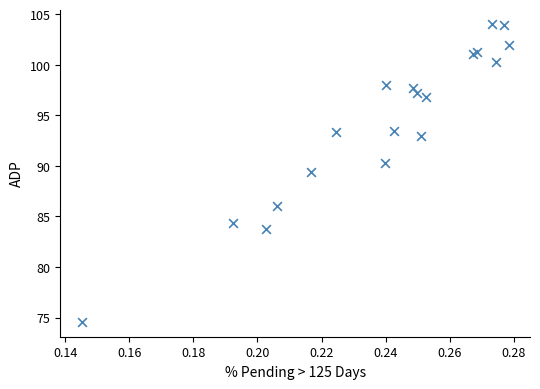

What Y value in the scatter plot is closest to 89?

89.4